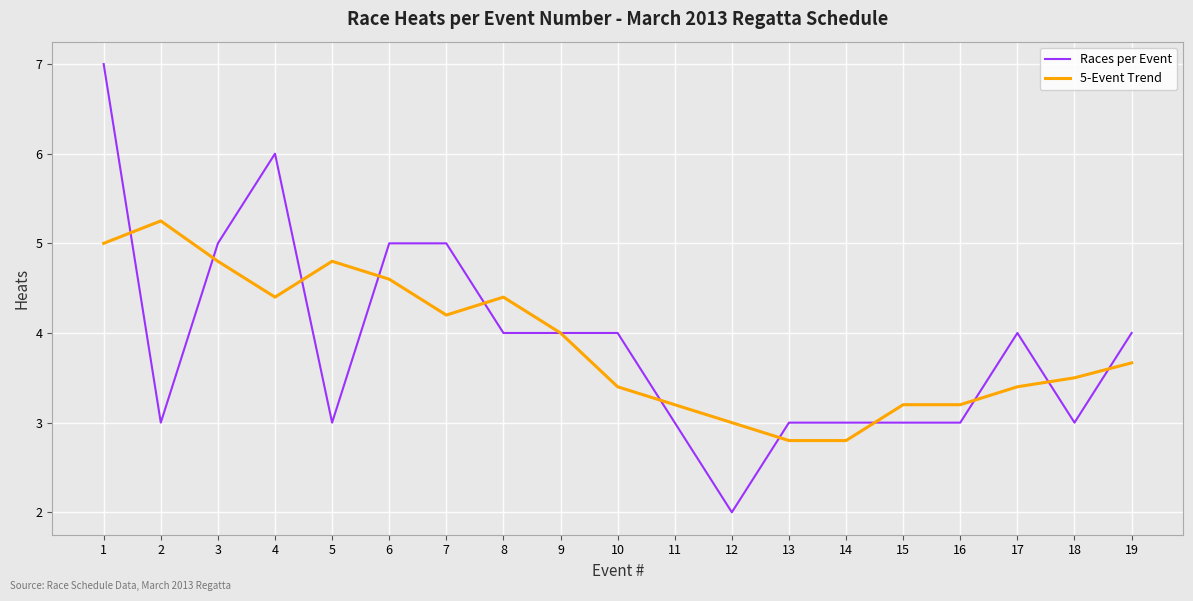

At 1, list the series in order from smallest to largest.

5-Event Trend, Races per Event